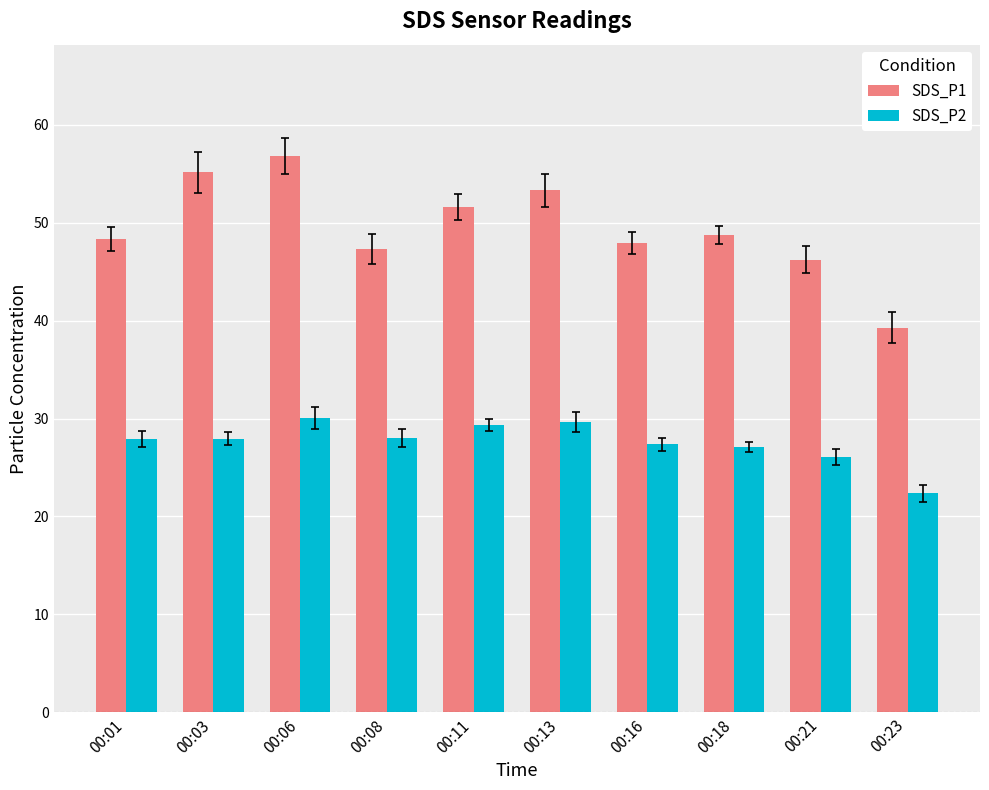

The SDS_P2 series shows 22.4 at 00:23. True or false?

True